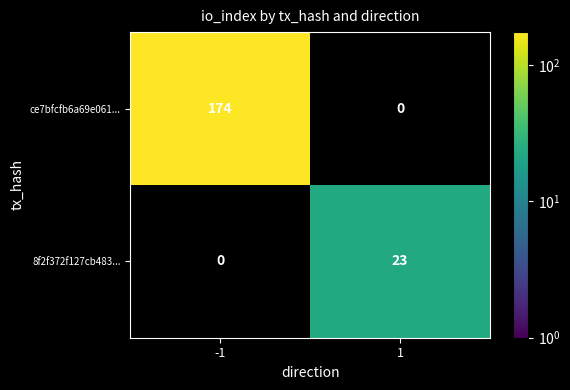

The 8f2f372f127cb483... series shows 23 at 1. True or false?

True